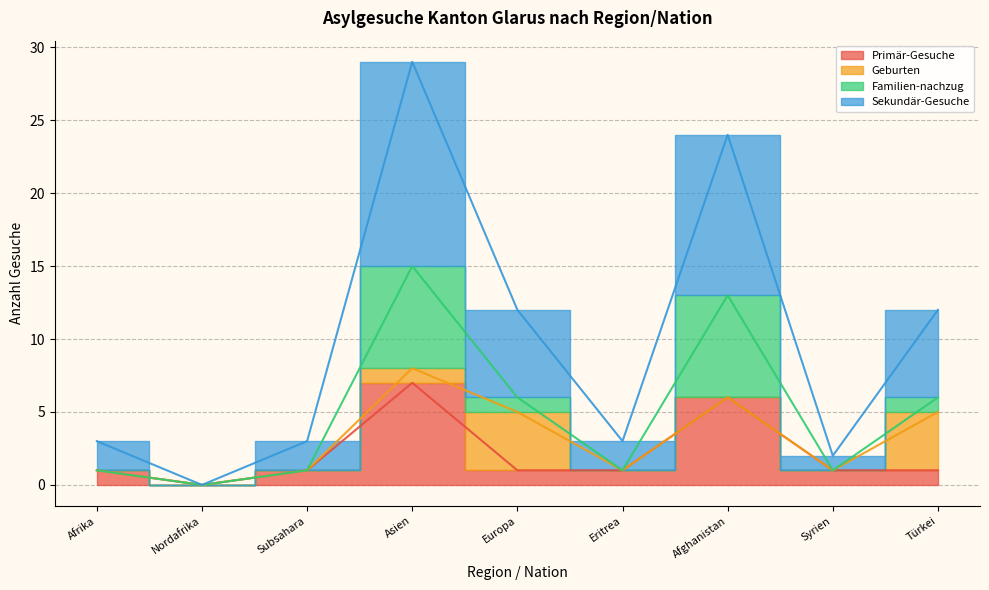

True or false: Primär-Gesuche and Sekundär-Gesuche intersect in this chart.

False